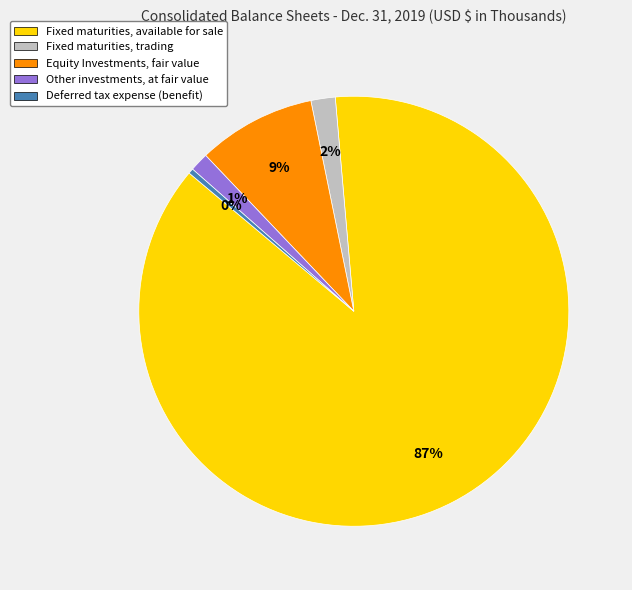

Is Fixed maturities, available for sale the majority of the pie?

Yes